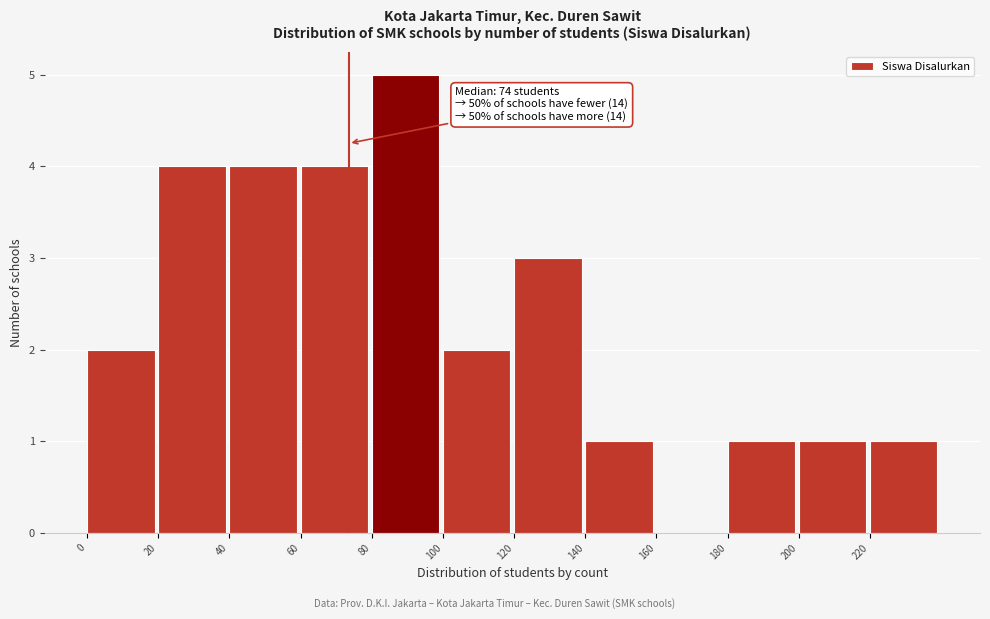

Which range on the x-axis has the tallest bar?

80 to 100